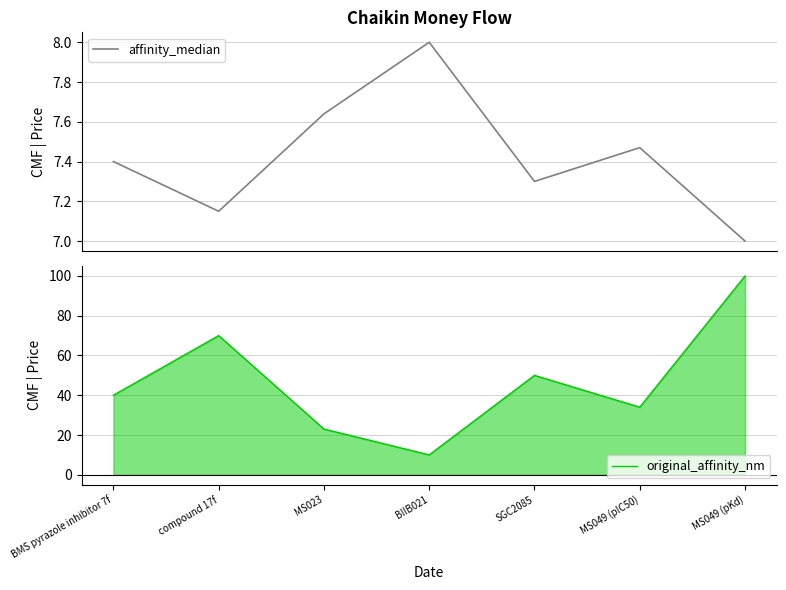

Is it true that affinity_median equals 13.3 at MS049 (pIC50)?

False